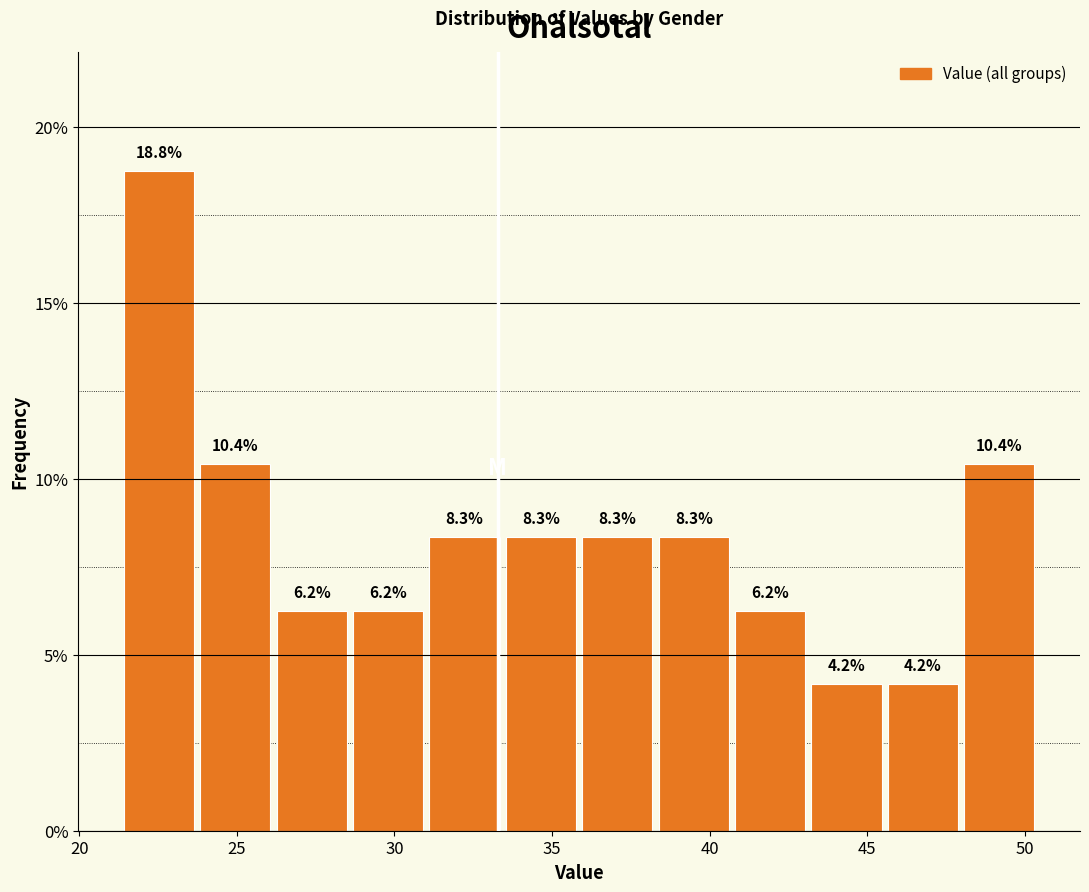

Reading left to right, list every bar in this chart as the range it spans on the x-axis followed by its height. The bar edges are not printed on the chart, so give them approximately, as read against the axis.

21.5 to 23.5: 18.8
23.5 to 26.0: 10.4
26.0 to 28.5: 6.2
28.5 to 31.0: 6.2
31.0 to 33.5: 8.3
33.5 to 36.0: 8.3
36.0 to 38.5: 8.3
38.5 to 40.5: 8.3
40.5 to 43.0: 6.2
43.0 to 45.5: 4.2
45.5 to 48.0: 4.2
48.0 to 50.5: 10.4